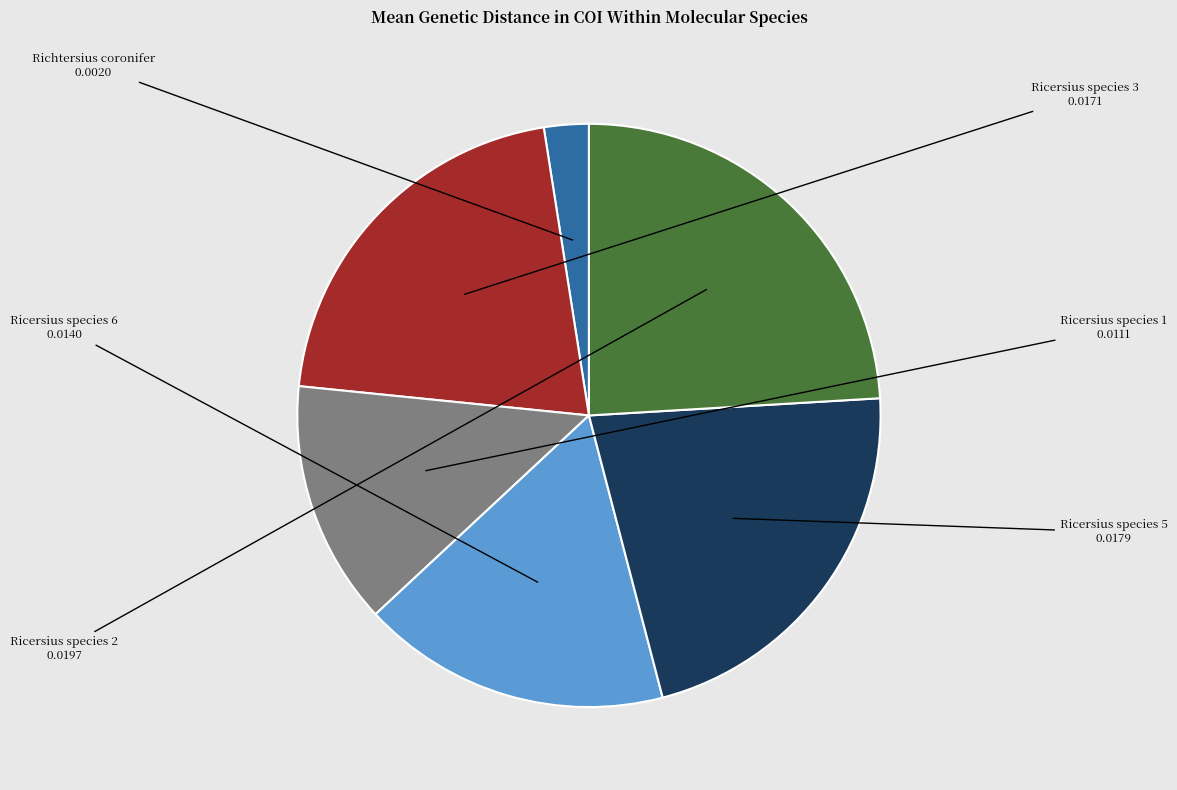

Does any single category account for the majority?

No